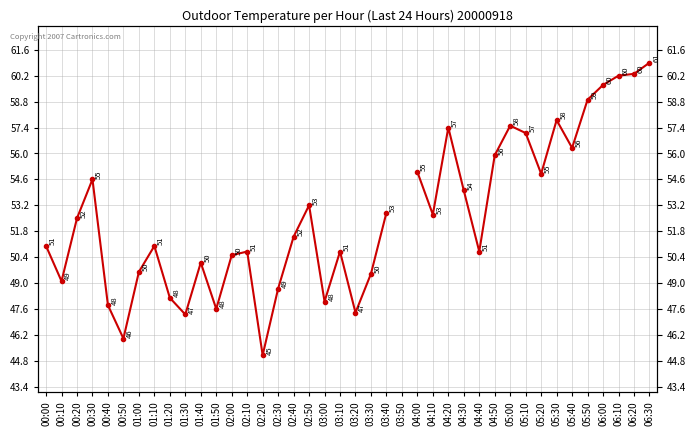

What is the difference between the values at 03:10 and 00:30?

3.9